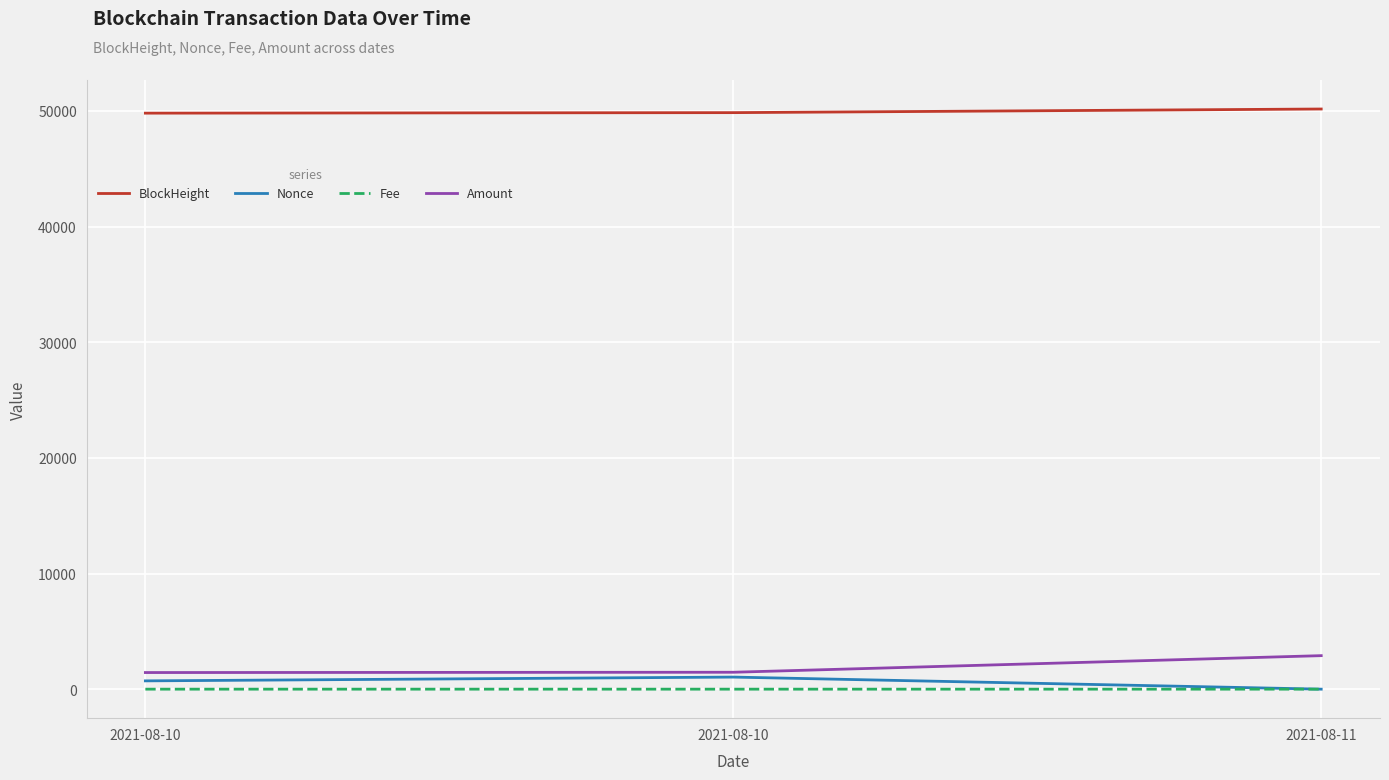

Is this an area chart (filled region under the line)?

No